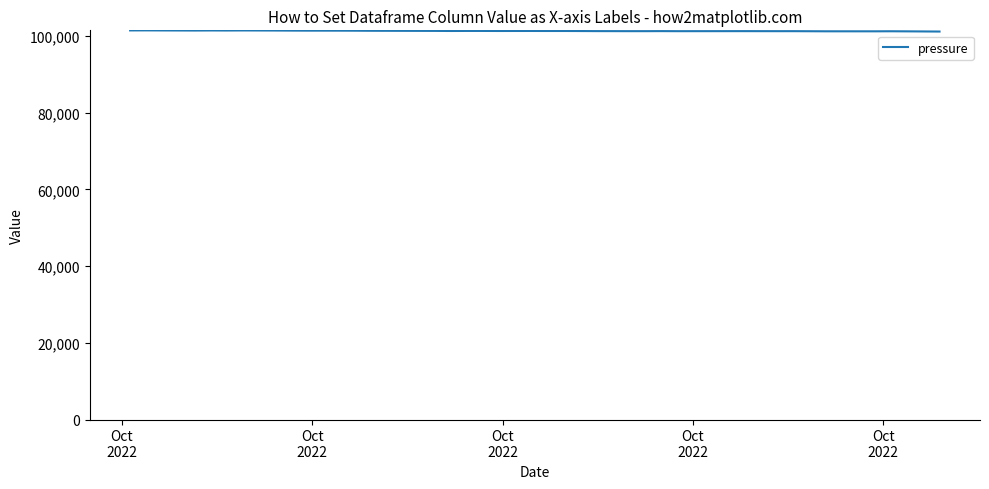

What is the minimum value shown in the chart?

101180.6